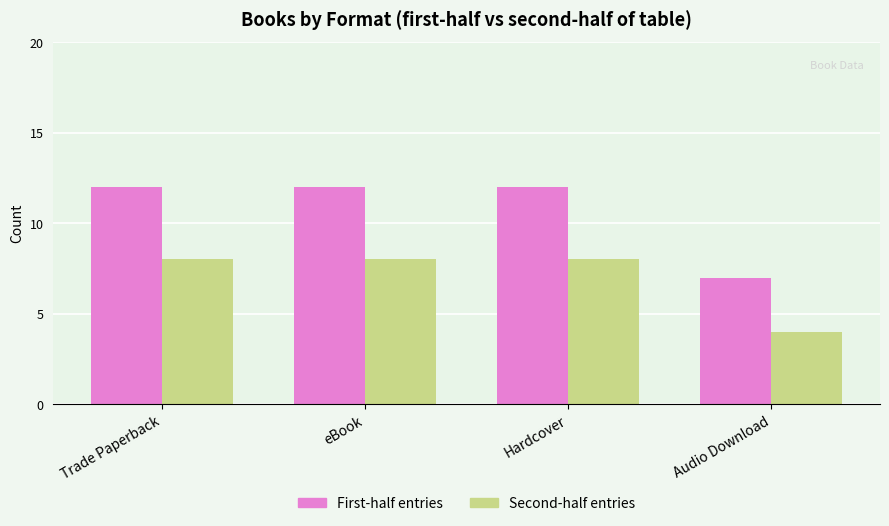

What is the difference between the highest and lowest values at Hardcover?

4